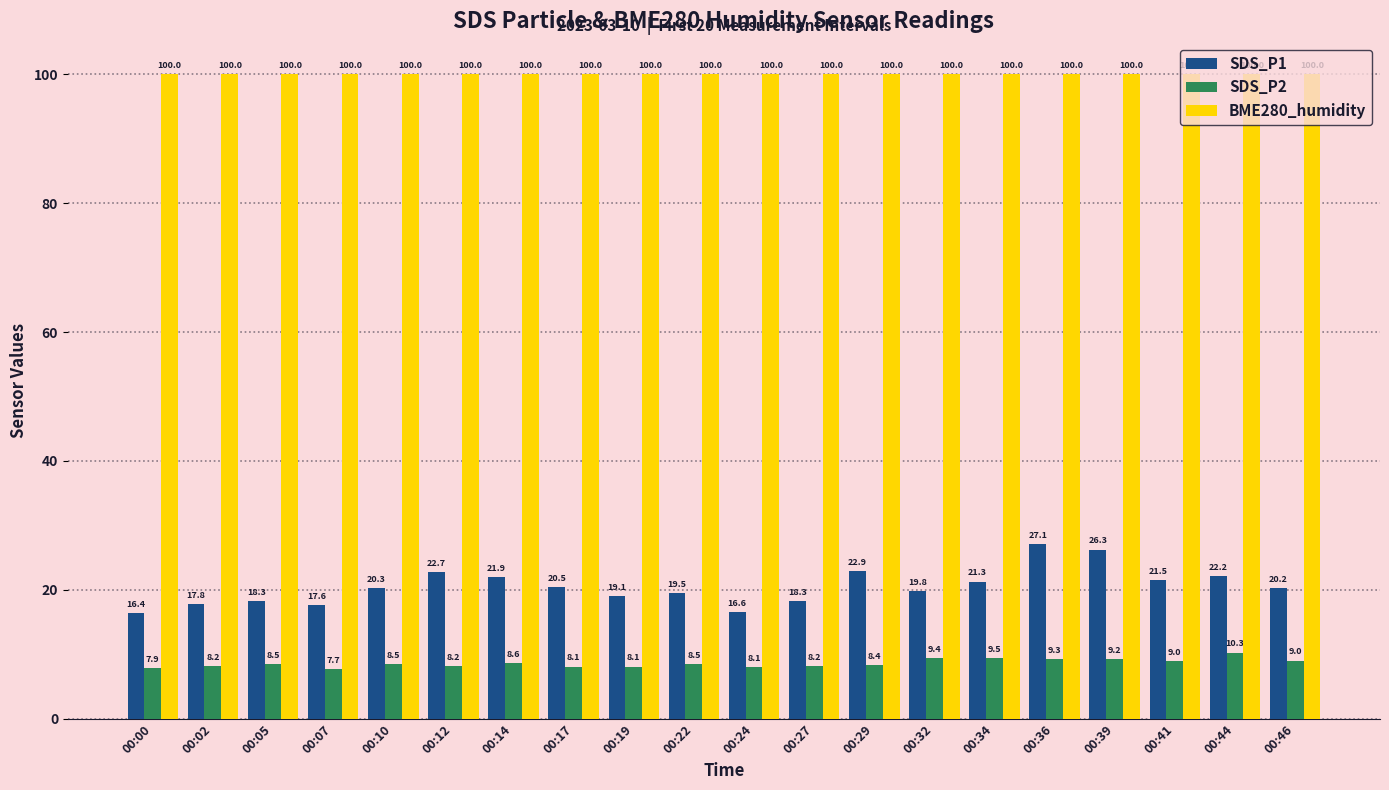

What is the difference between the highest and lowest values at 00:36?

90.7